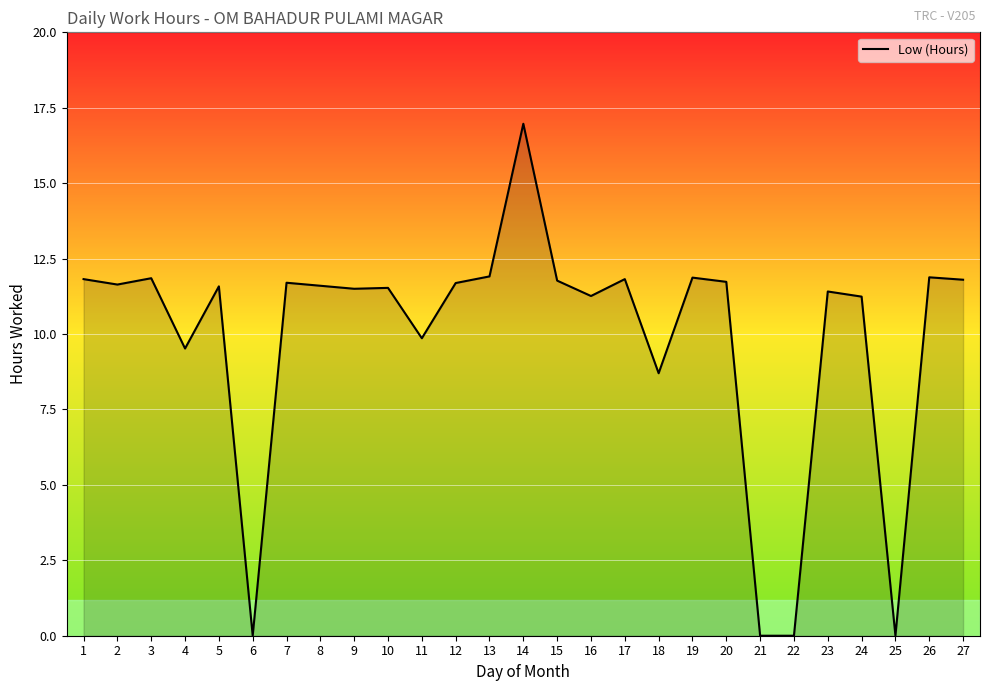

What value does the data have at 7?

11.7